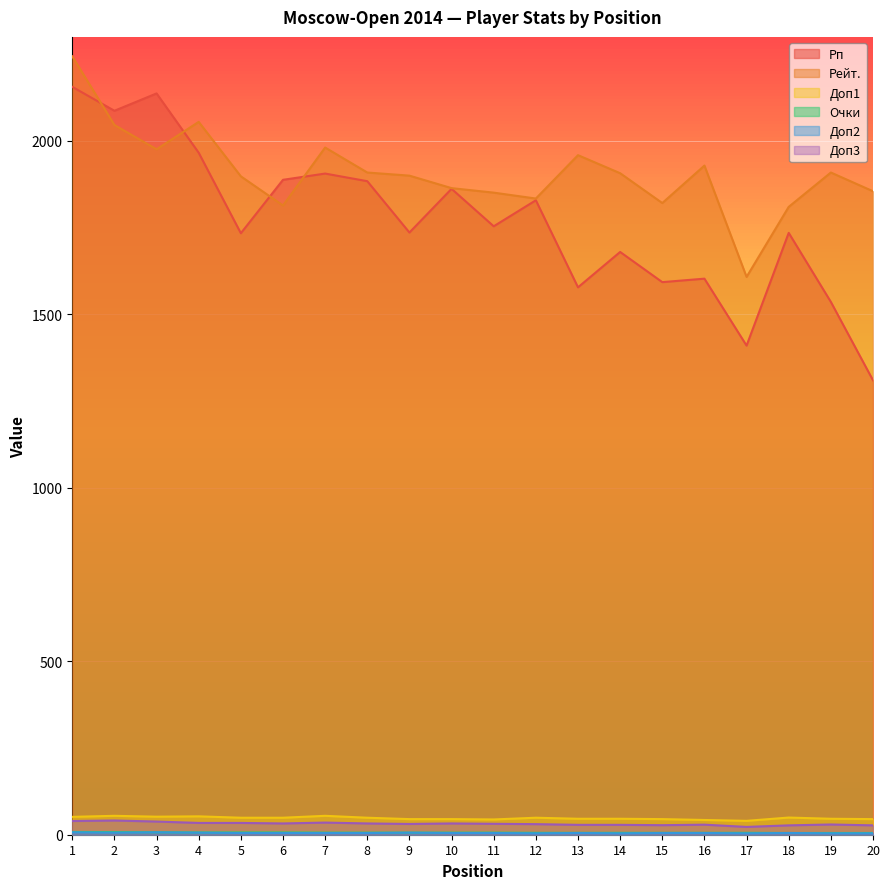

In Рейт., how many points are higher than both neighbors (excluding endpoints)?

5